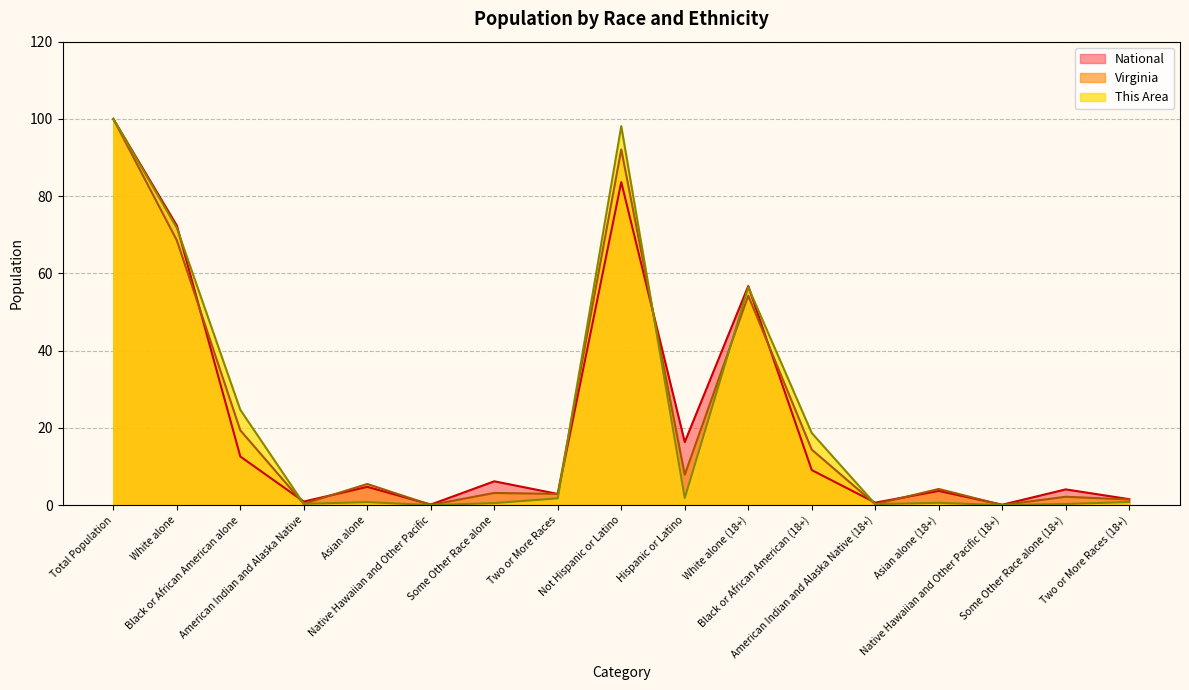

How many interior local peaks does the National series have?

6